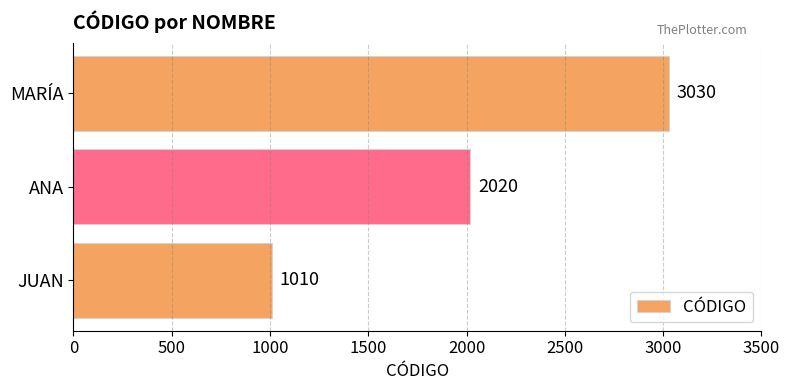

Rank the categories by value from lowest to highest.

JUAN, ANA, MARÍA